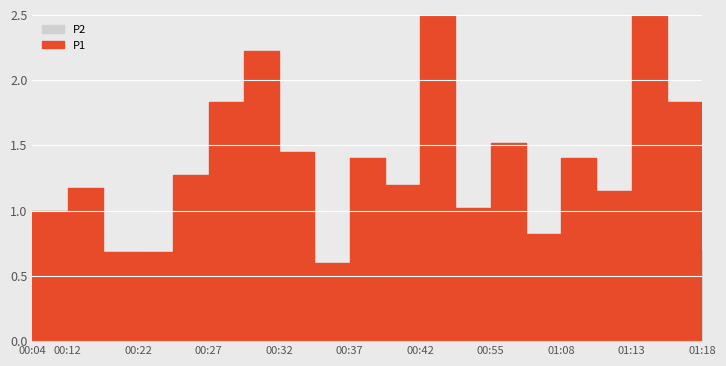

What is the sum of the P1 values at 01:18 and 00:57?

1.9